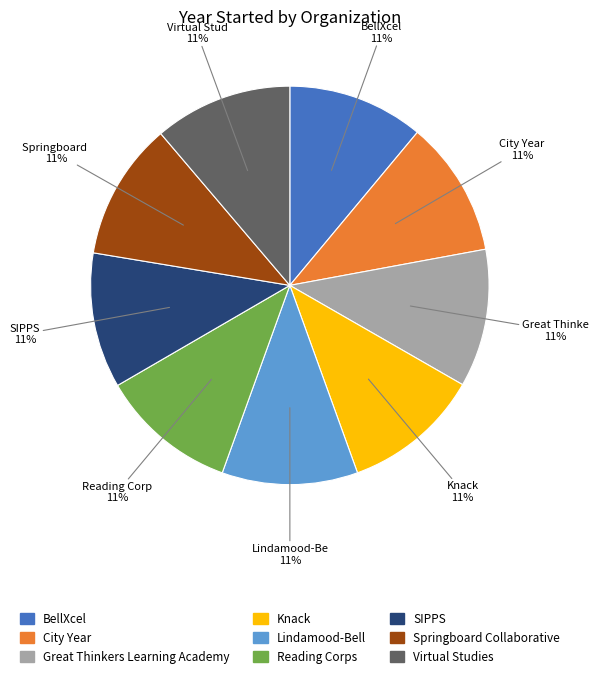

To the nearest percent, what is the combined percentage of Springboard Collaborative and Lindamood-Bell?

22%